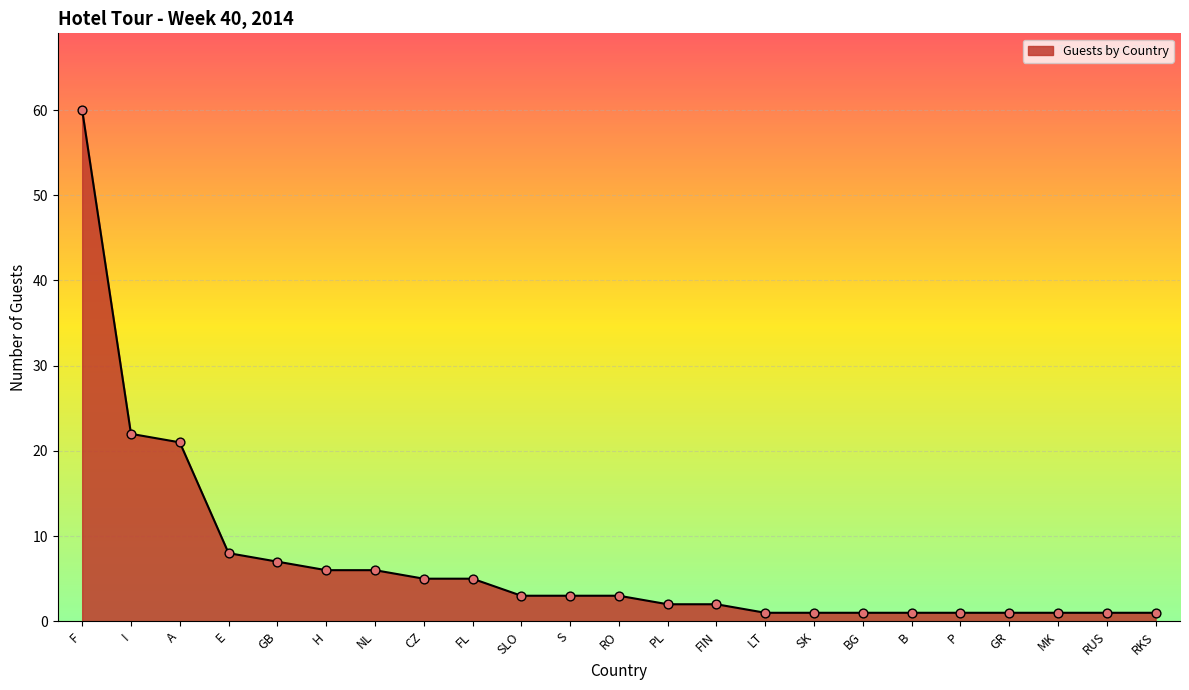

What is the change in value from CZ to RO?

-2